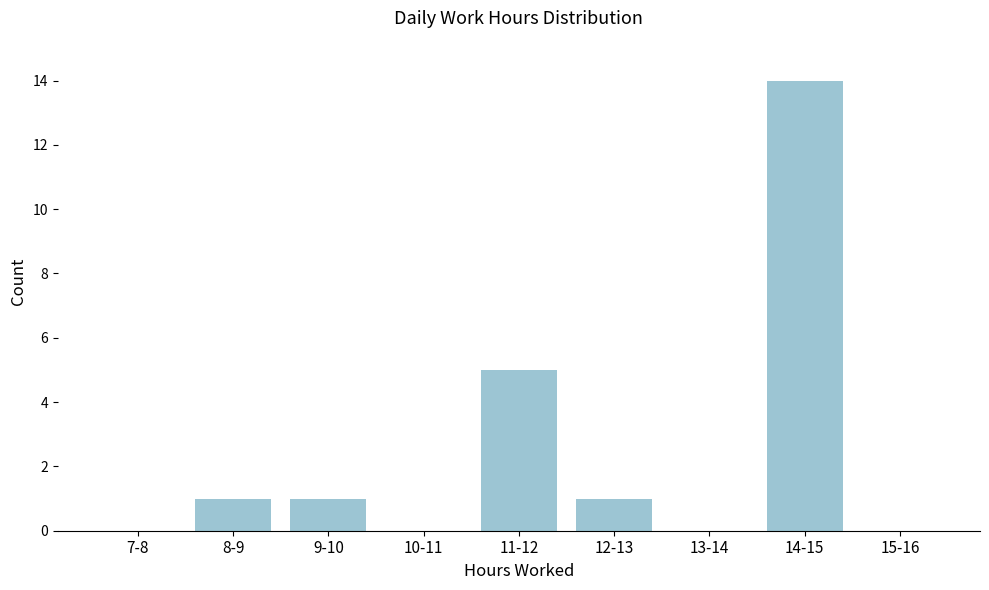

Reading left to right, extract all data points from this chart.

7-8=0	8-9=1	9-10=1	10-11=0	11-12=5	12-13=1	13-14=0	14-15=14	15-16=0